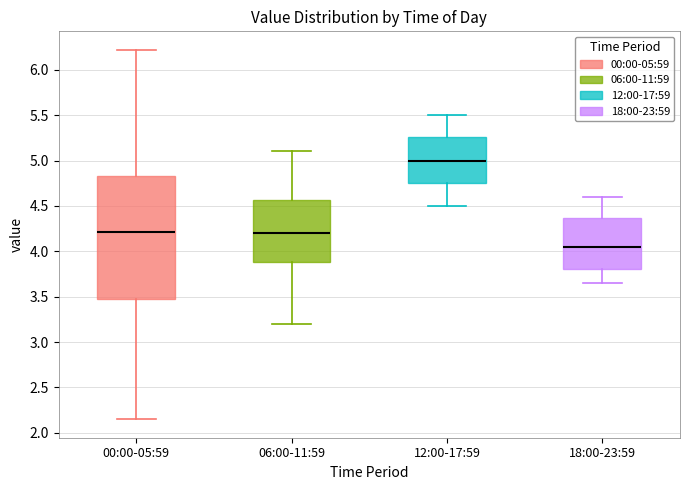

Reading left to right, transcribe this box plot: for each box, give where its median line is, the range the box spans, and where its two whiskers end, as read against the y-axis. The values are not printed on the chart, so give them approximately, as read against the axis.

00:00-05:59: median 4.20, box 3.45 to 4.85, whiskers 2.15 to 6.20
06:00-11:59: median 4.20, box 3.90 to 4.55, whiskers 3.20 to 5.10
12:00-17:59: median 5.00, box 4.75 to 5.25, whiskers 4.50 to 5.50
18:00-23:59: median 4.05, box 3.80 to 4.35, whiskers 3.65 to 4.60